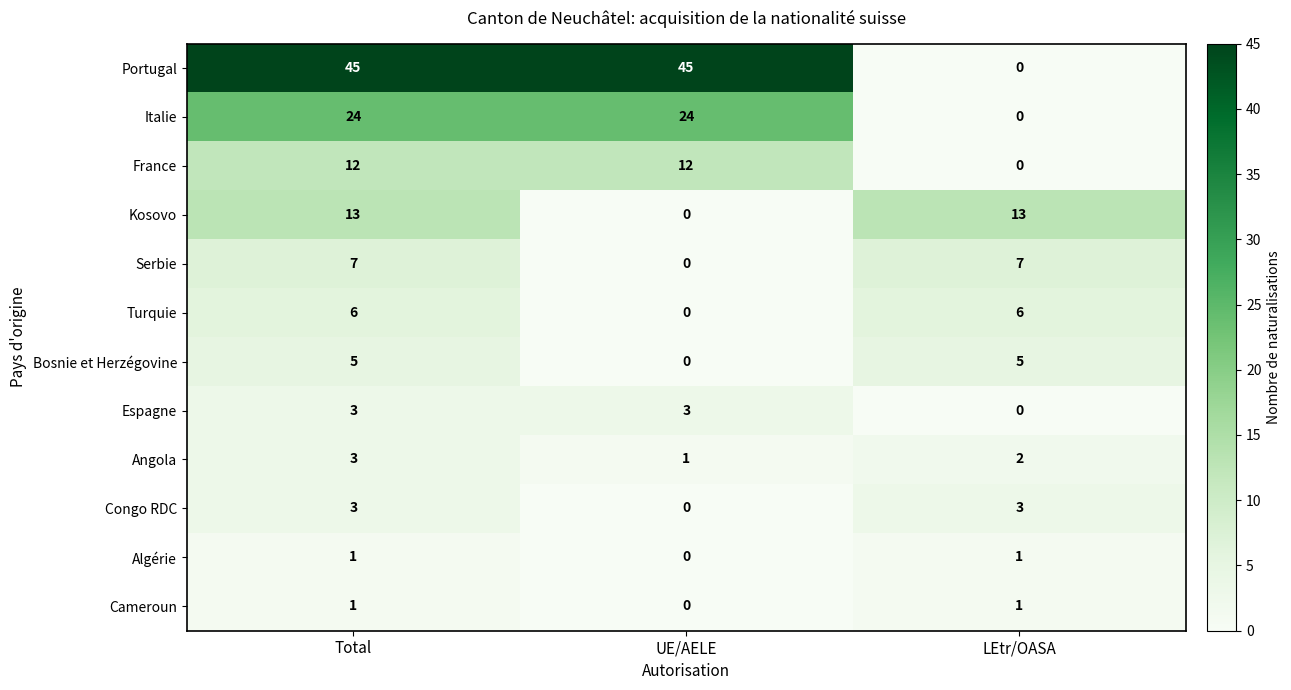

Read the France value at UE/AELE.

12